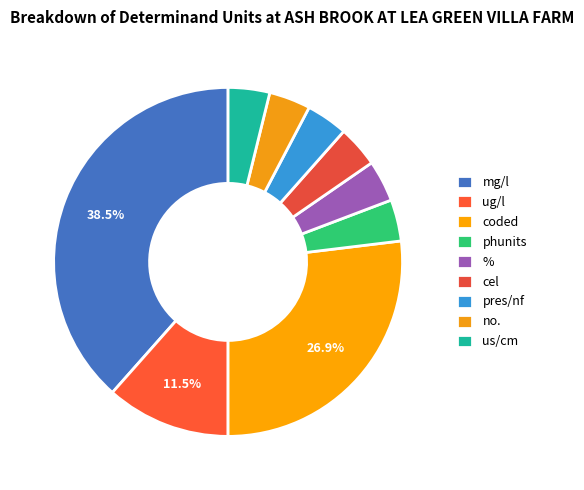

How many slices are in this pie chart?

9